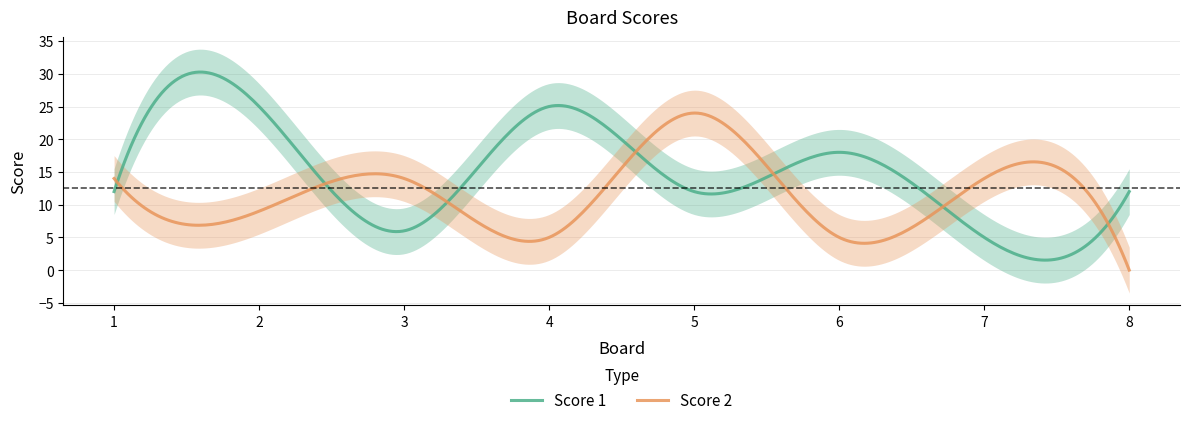

At 6, list the series in order from smallest to largest.

Score 2, Score 1